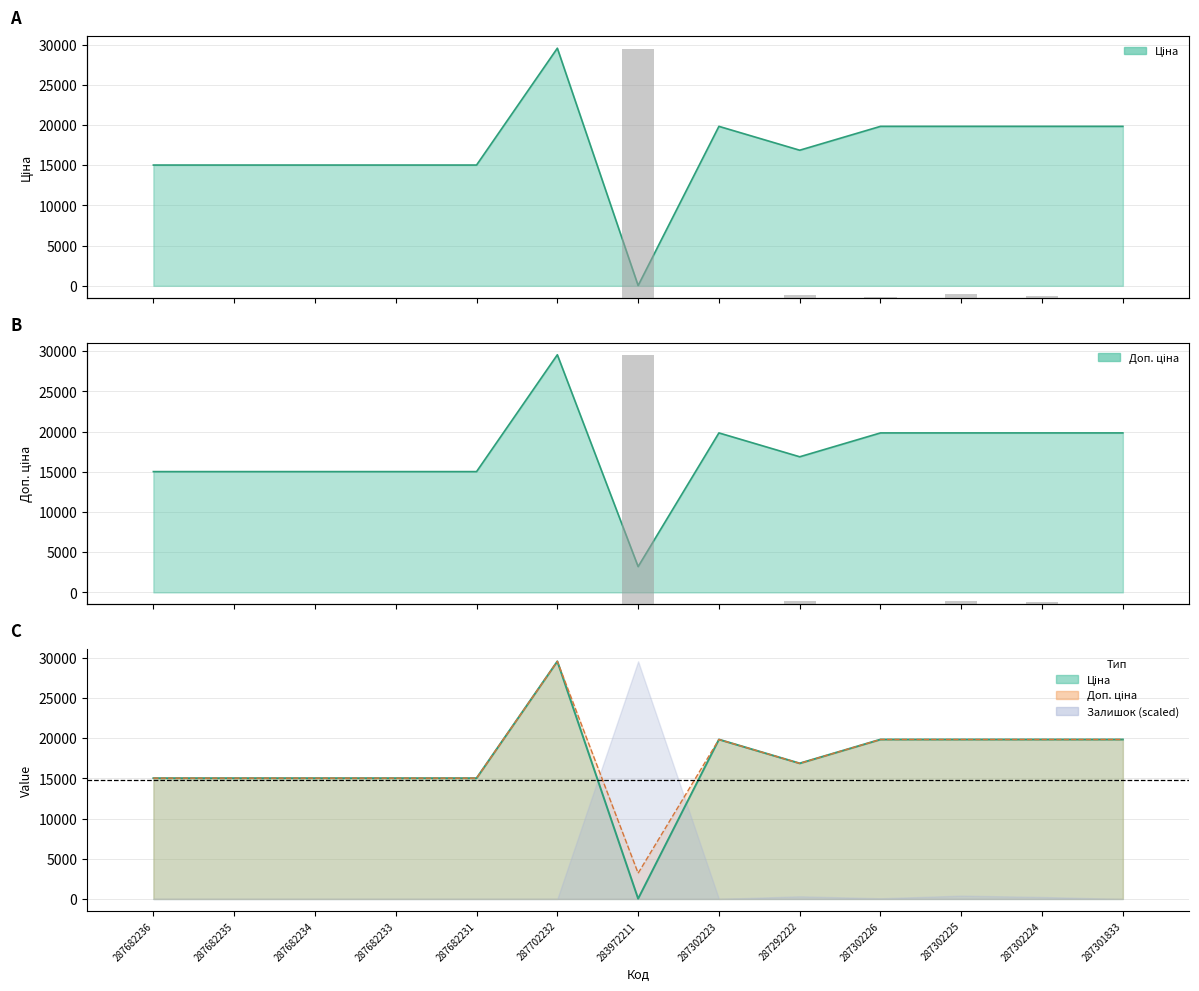

Does the chart contain stacked bars?

No